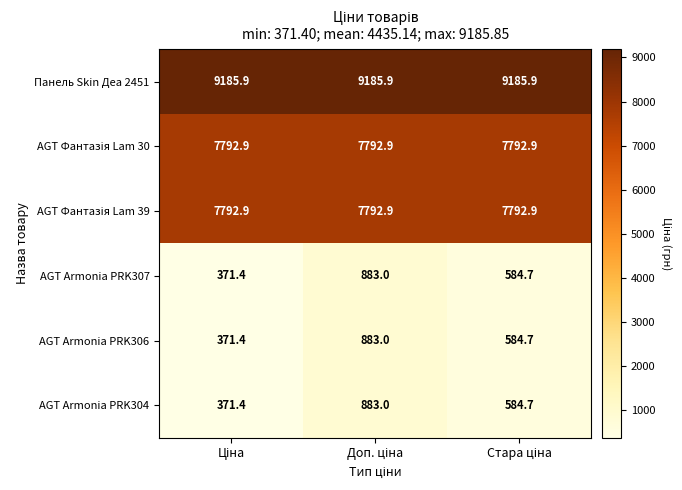

Which series has the largest total across all categories?

Панель Skin Деа 2451